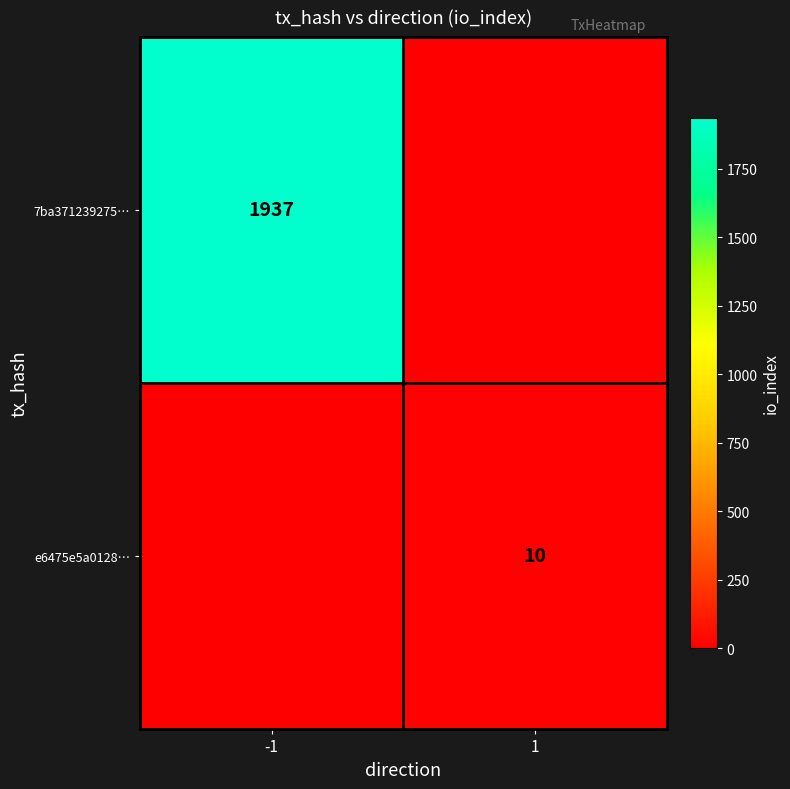

Is it true that 7ba371239275… equals 464 at -1?

False